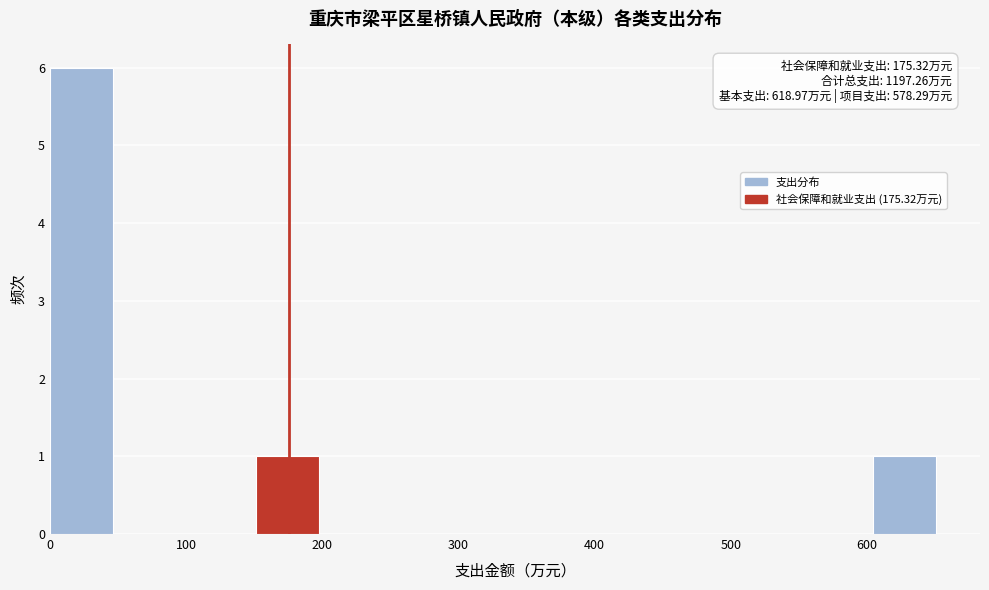

Which range on the x-axis has the tallest bar?

0 to 50